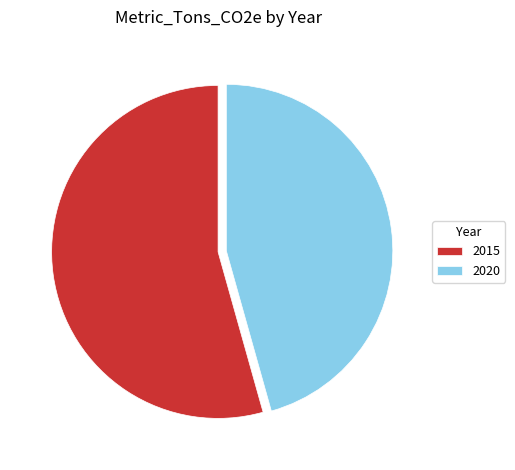

Which slice is the largest?

2015